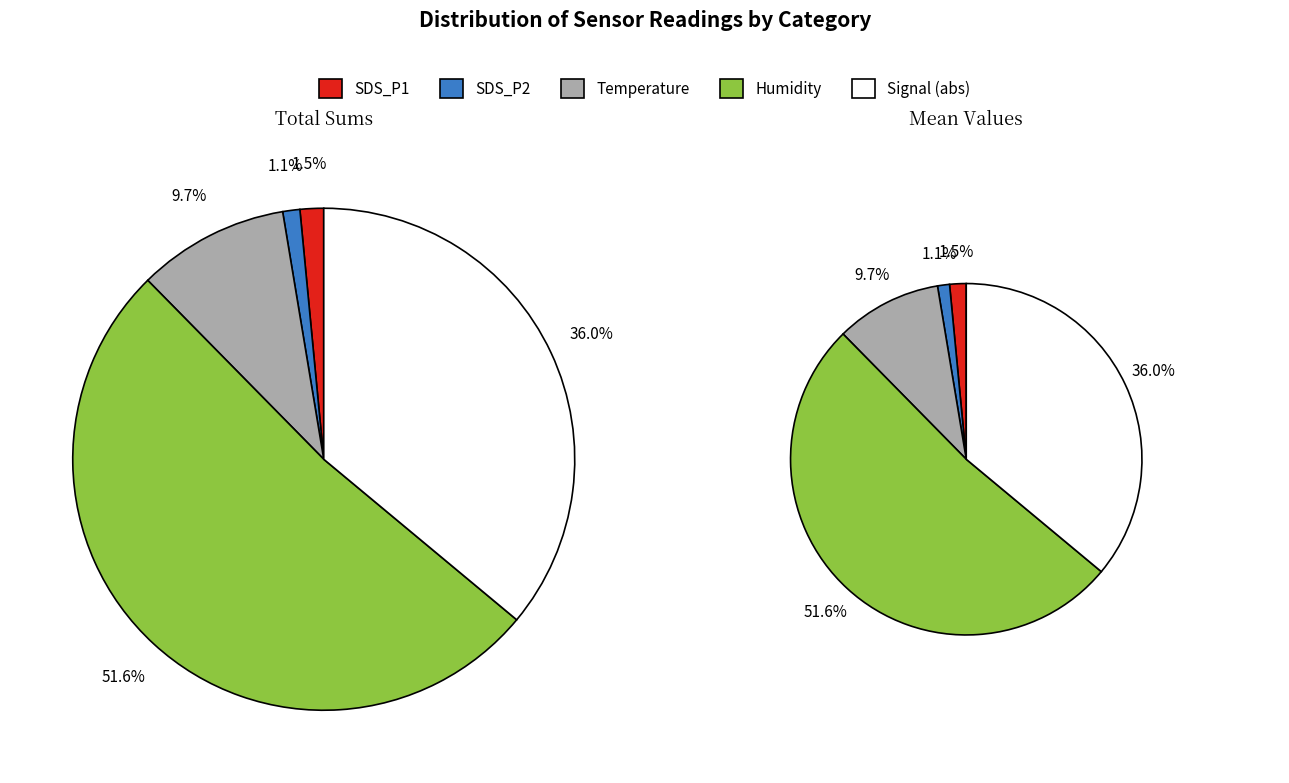

To the nearest percent, what portion does 1 represent?

3%